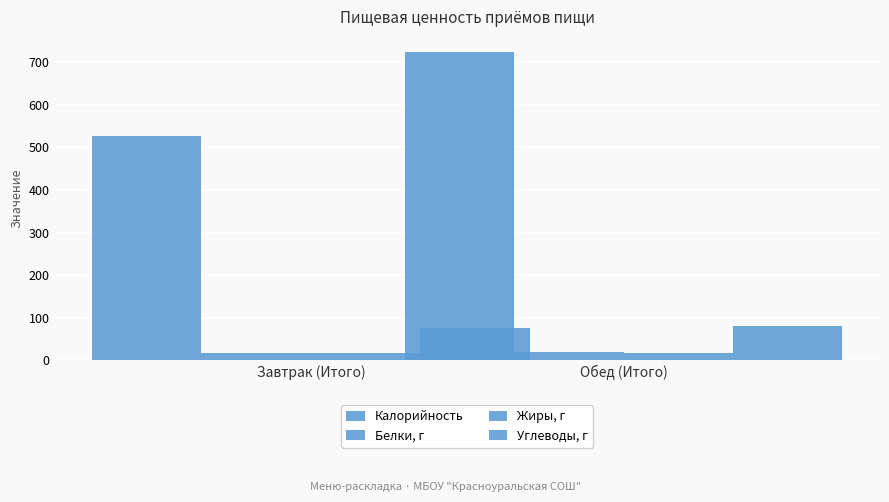

Reading left to right, extract all data points from this chart.

Калорийность: 525.6	723.5
Белки, г: 18.0	18.7
Жиры, г: 17.6	17.4
Углеводы, г: 75.8	80.0